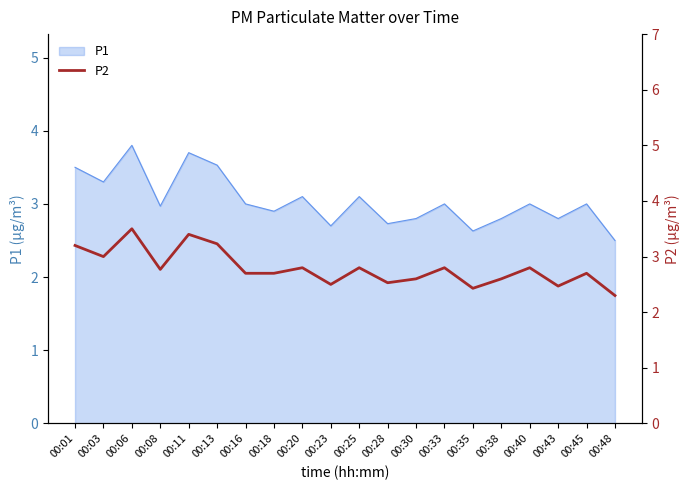

Is it true that P1 equals 3.3 at 00:03?

True